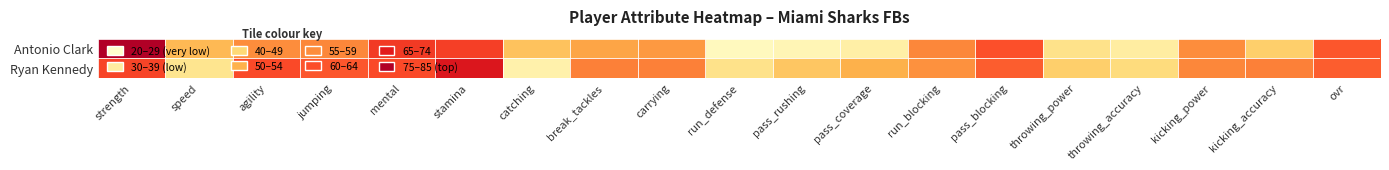

What is the total value across all series at pass_blocking?

130